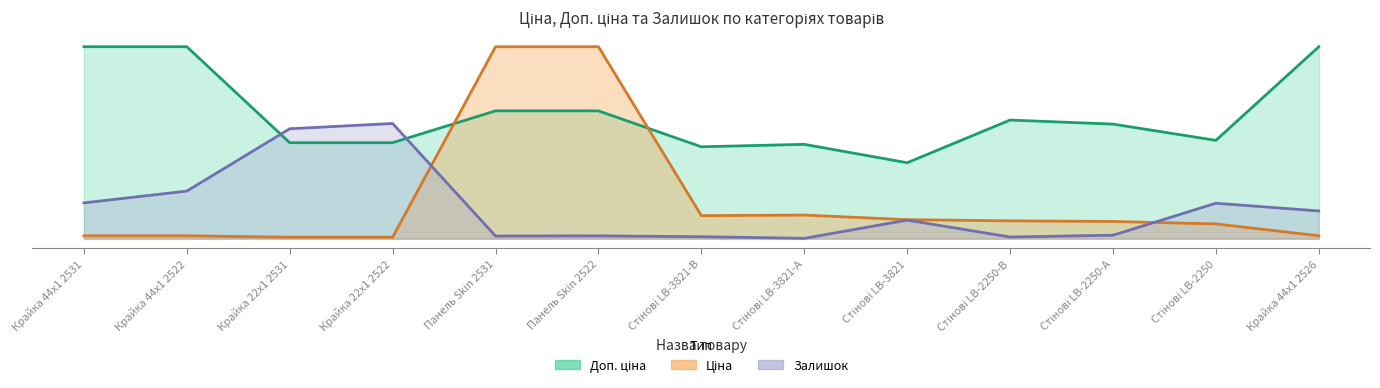

Rank the categories by Залишок value from highest to lowest.

Крайка 22x1 2522, Крайка 22x1 2531, Крайка 44x1 2522, Крайка 44x1 2531, Стінові LB-2250, Крайка 44x1 2526, Стінові LB-3821, Стінові LB-2250-А, Панель Skin 2522, Панель Skin 2531, Стінові LB-3821-В, Стінові LB-2250-В, Стінові LB-3821-А